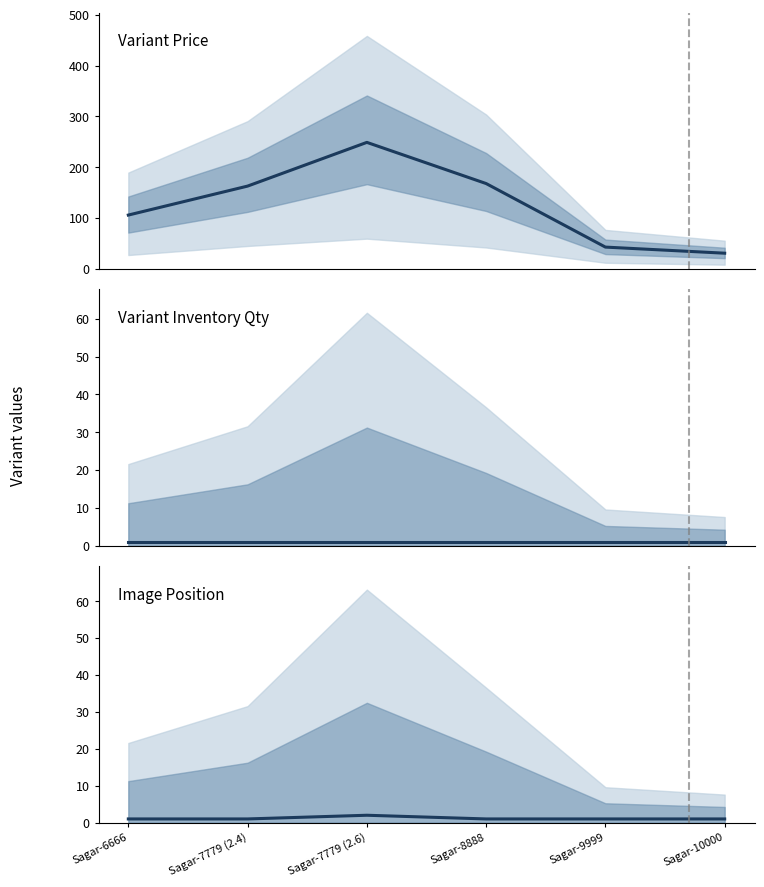

True or false: Variant Inventory Qty and Variant Price cross at least once.

False